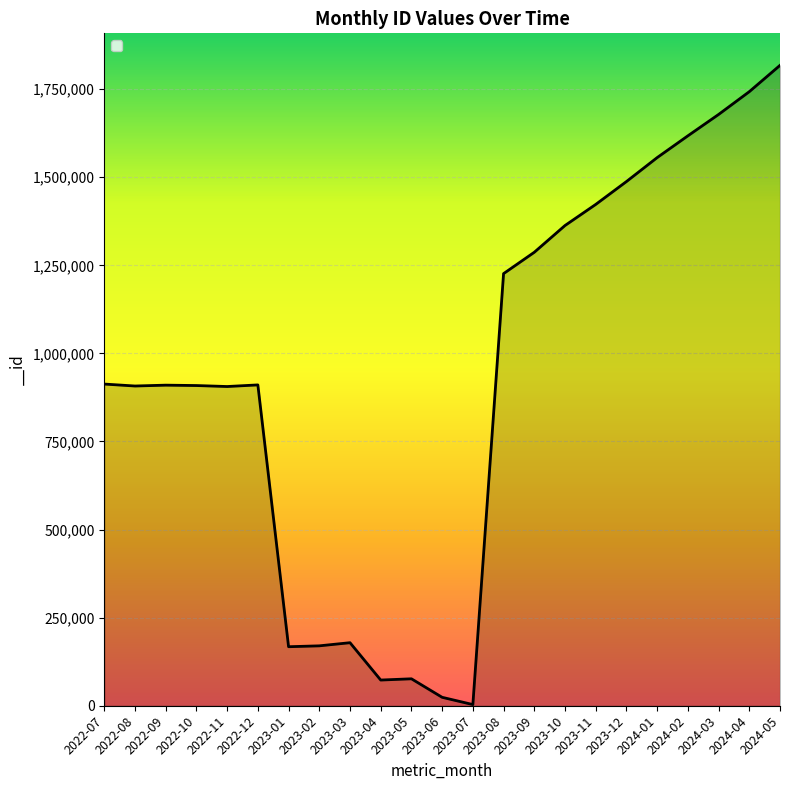

At which label does the data first exceed 910561?

2022-07